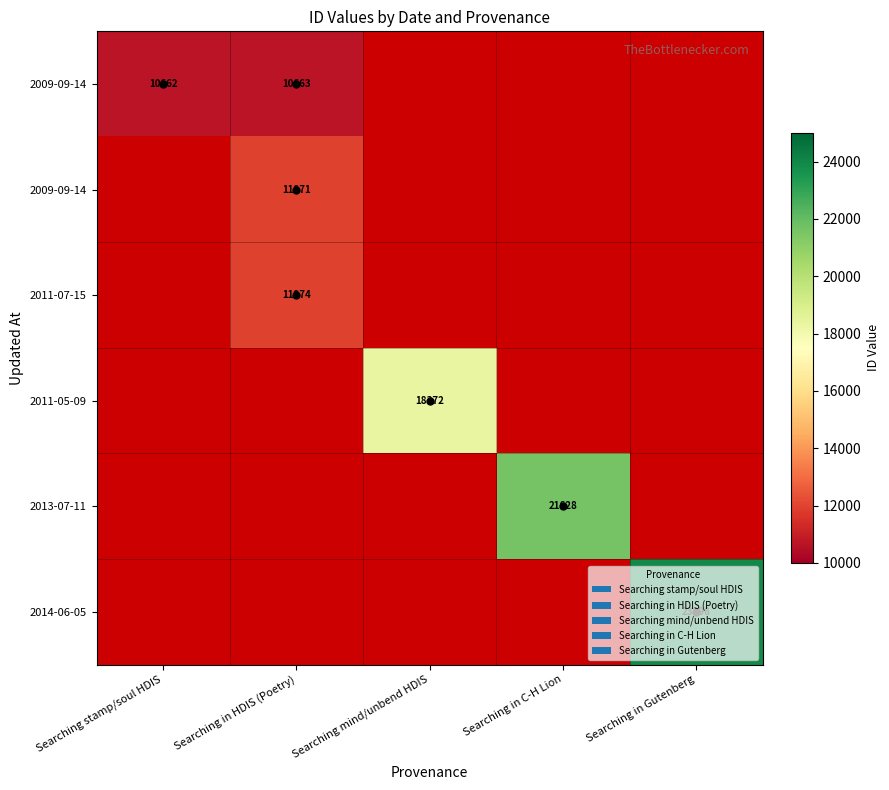

What is the spread (max minus min) of values at Searching mind/unbend HDIS?

18372